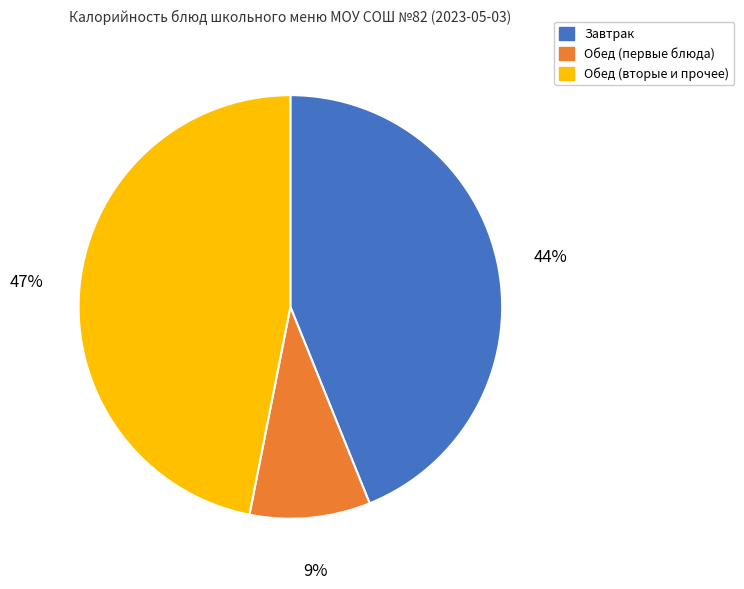

True or false: Обед (первые блюда) accounts for 18% of the total.

False